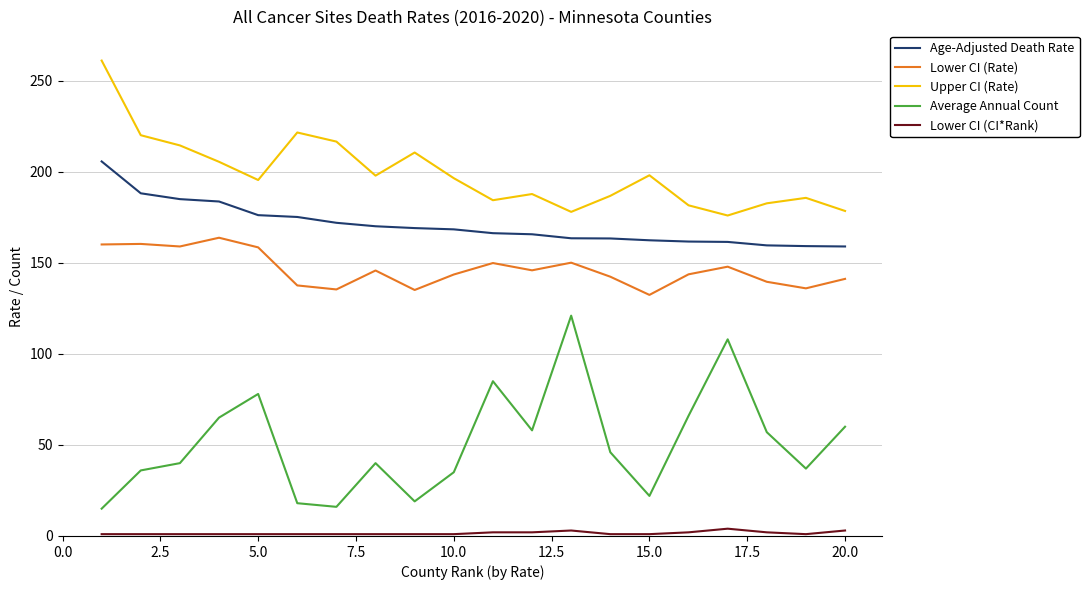

True or false: Upper CI (Rate) and Lower CI (Rate) cross at least once.

False